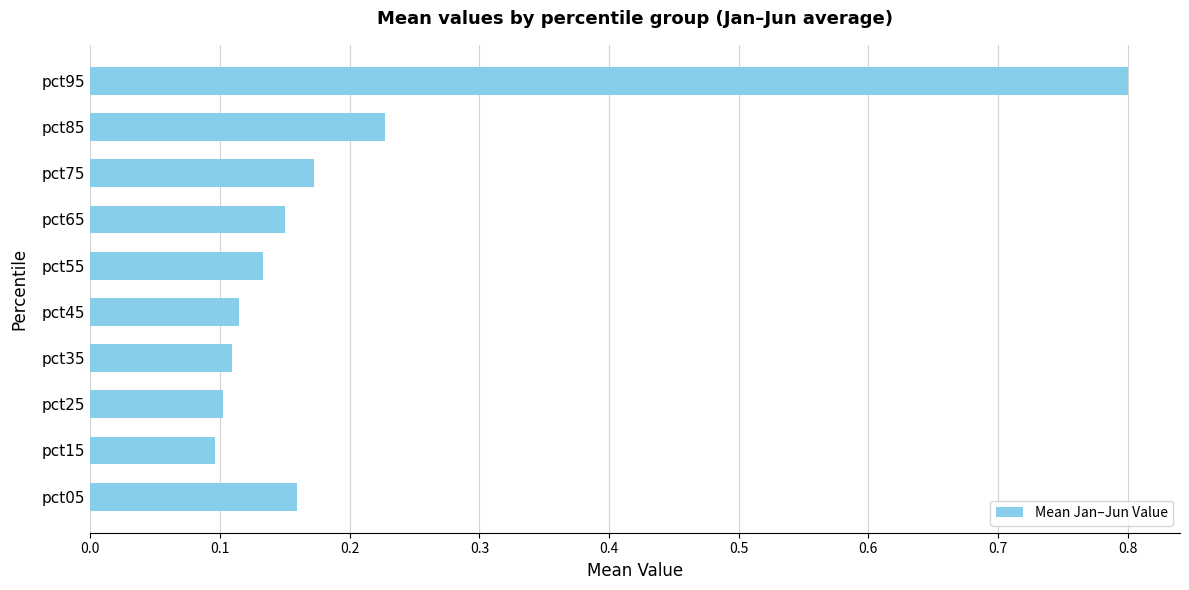

Count the values in the range 0 to 1.

10